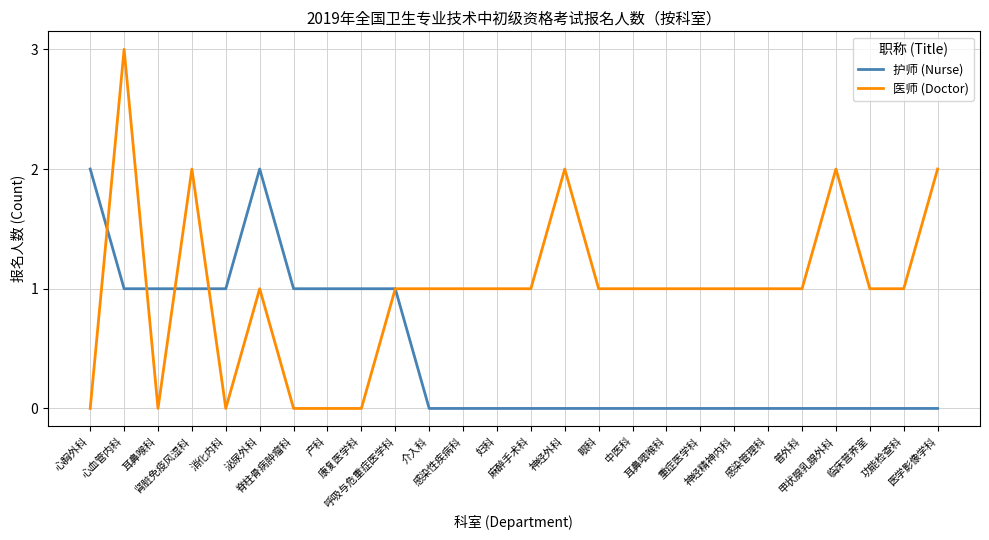

Rank the series by their average value, from highest to lowest.

医师 (Doctor), 护师 (Nurse)